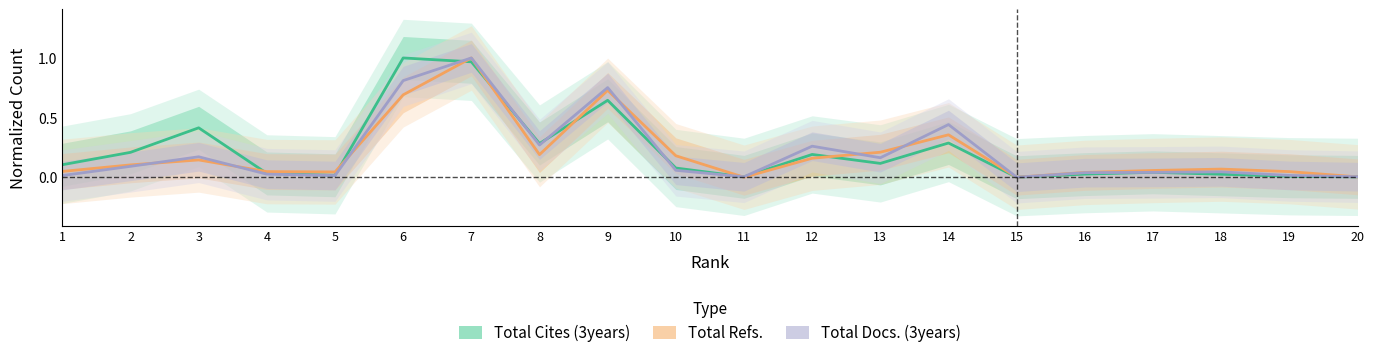

Between 7 and 15, which is larger?

7